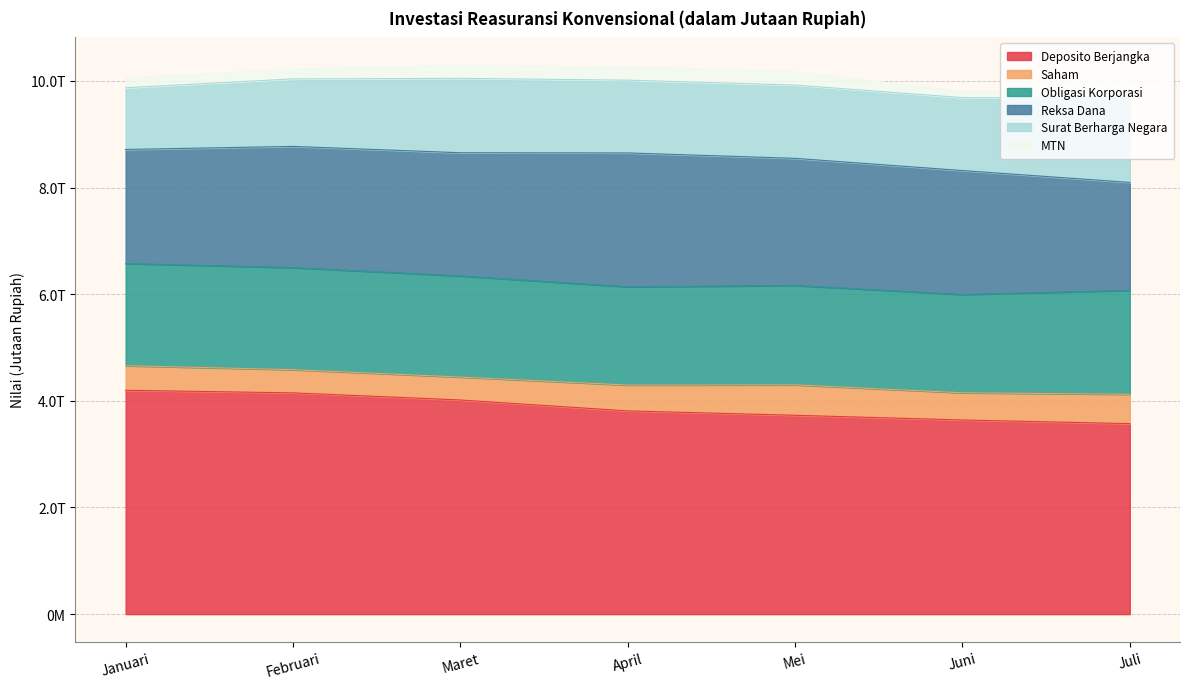

How many interior local valleys does the Obligasi Korporasi series have?

2